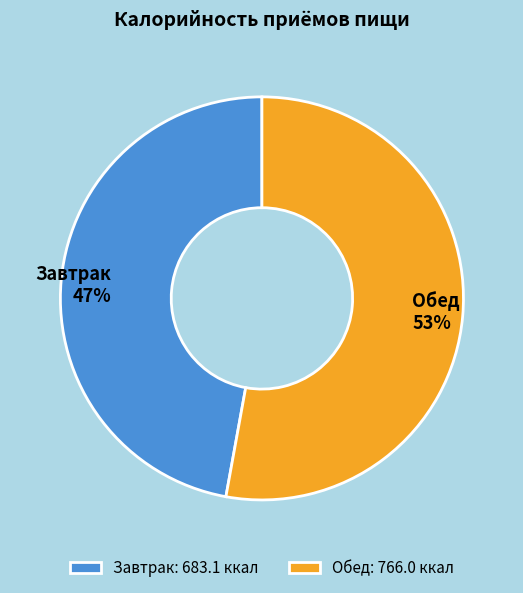

To the nearest percent, what portion does Обед represent?

53%